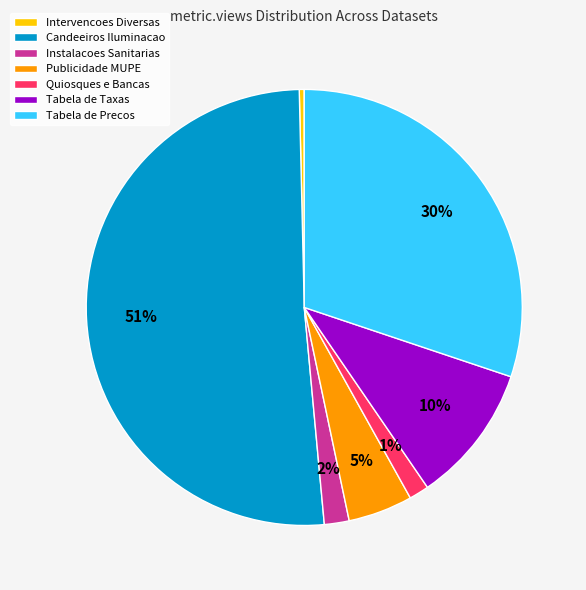

Is it true that Intervencoes Diversas is 0% of the pie?

True